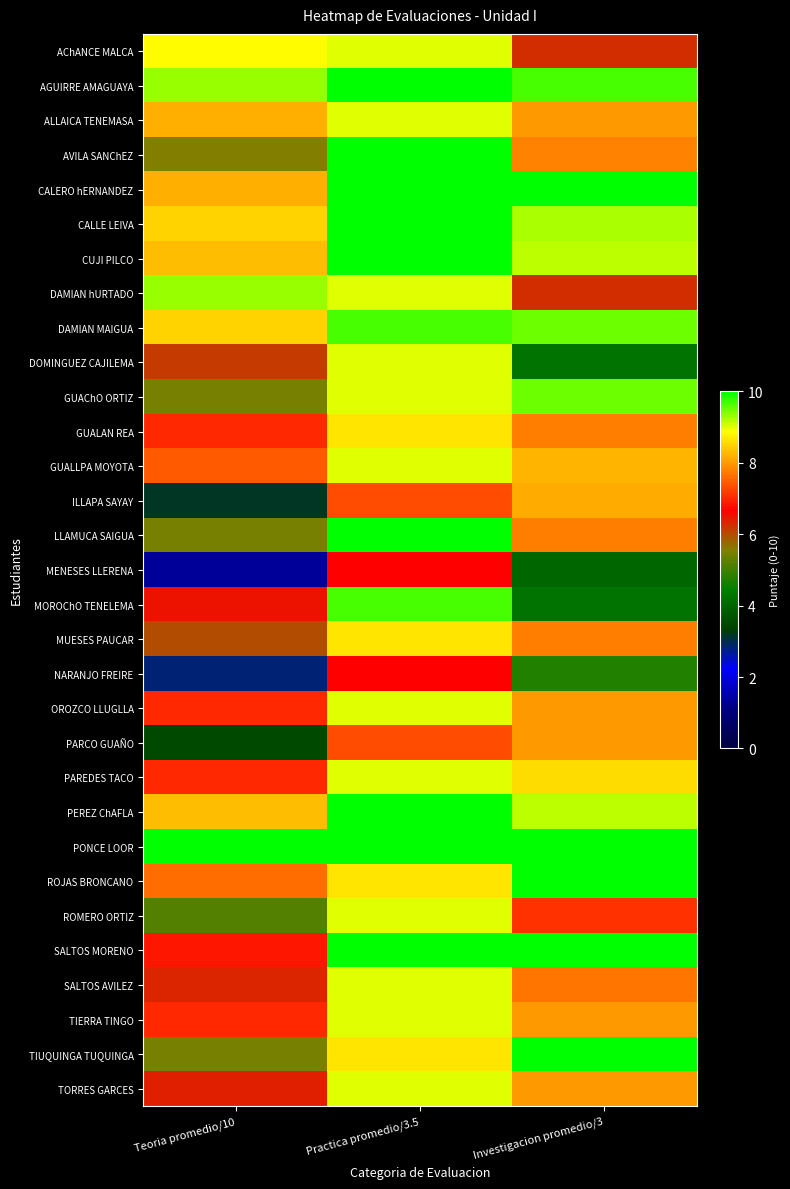

What is the spread (max minus min) of values at Teoria promedio/10?

8.7